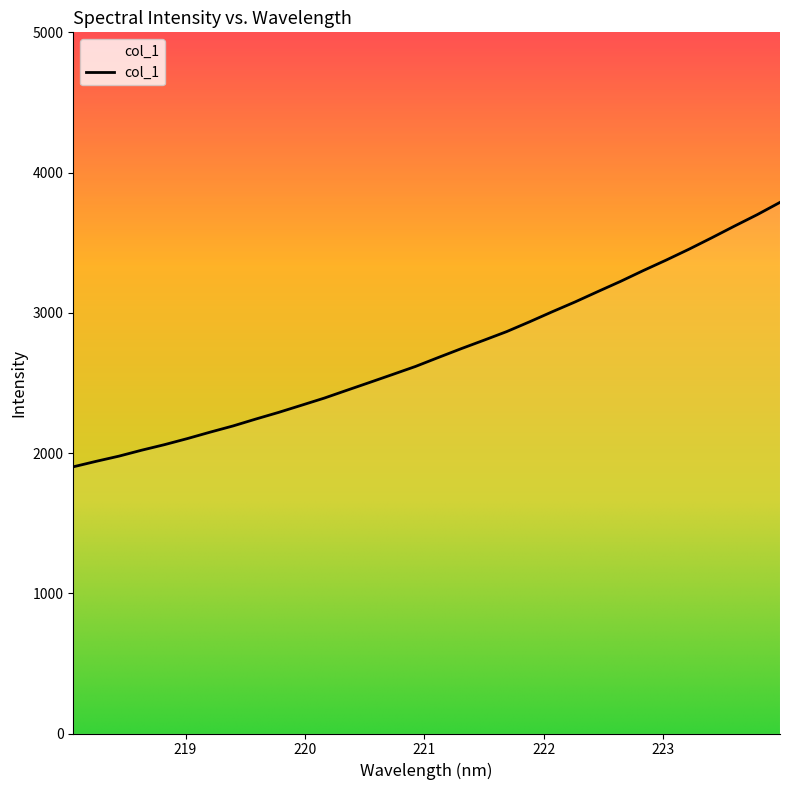

Reading left to right, transcribe all the data shown in this chart.

218.0596=1901.8	218.2508=1940.8	218.442=1977.8	218.6332=2020.4	218.8244=2059.9	219.0156=2103.1	219.2067=2149.0	219.3979=2193.1	219.589=2242.4	219.7801=2289.8	219.9712=2340.6	220.1623=2391.7	220.3533=2448.0	220.5444=2503.9	220.7354=2560.4	220.9264=2617.3	221.1174=2681.1	221.3083=2743.8	221.4993=2804.3	221.6902=2865.9	221.8812=2935.4	222.0721=3007.4	222.263=3077.2	222.4538=3151.2	222.6447=3224.2	222.8355=3301.3	223.0264=3375.7	223.2172=3453.2	223.408=3534.7	223.5987=3618.3	223.7895=3699.9	223.9802=3787.5